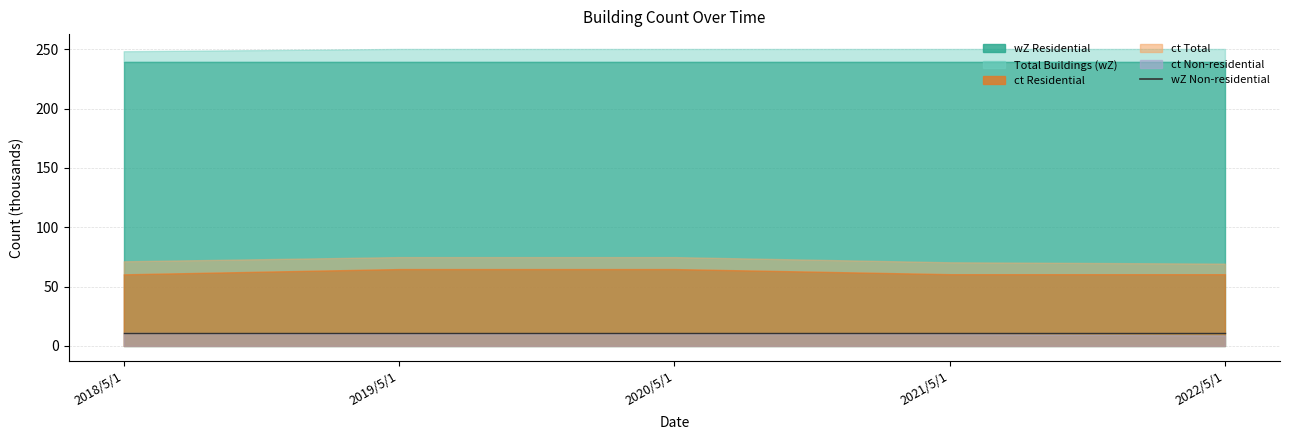

True or false: wZ Non-residential has a value of 15629 at 2020/5/1.

False